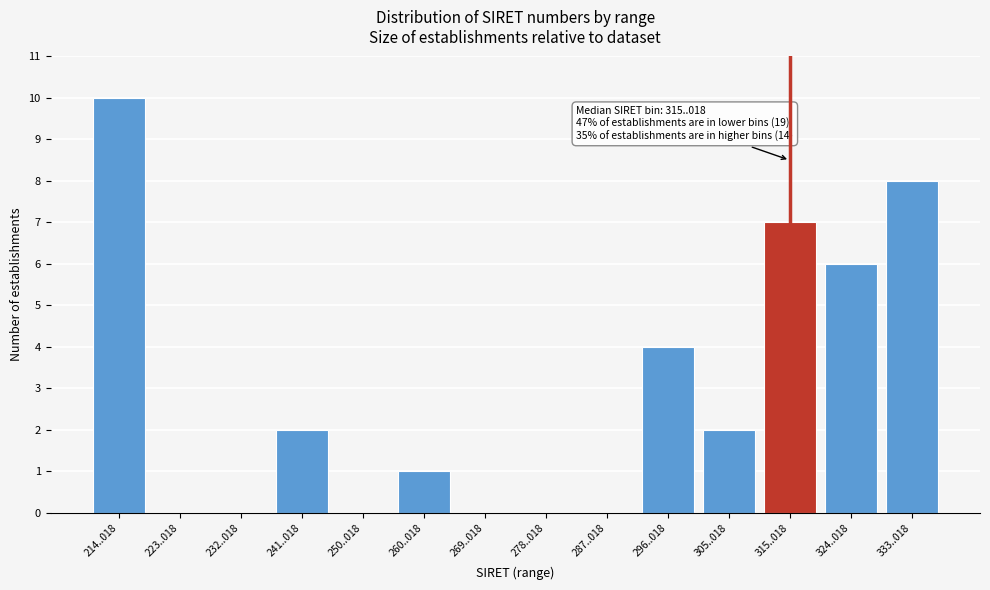

Reading left to right, transcribe all the data shown in this chart.

214..018=10	223..018=0	232..018=0	241..018=2	250..018=0	260..018=1	269..018=0	278..018=0	287..018=0	296..018=4	305..018=2	315..018=7	324..018=6	333..018=8